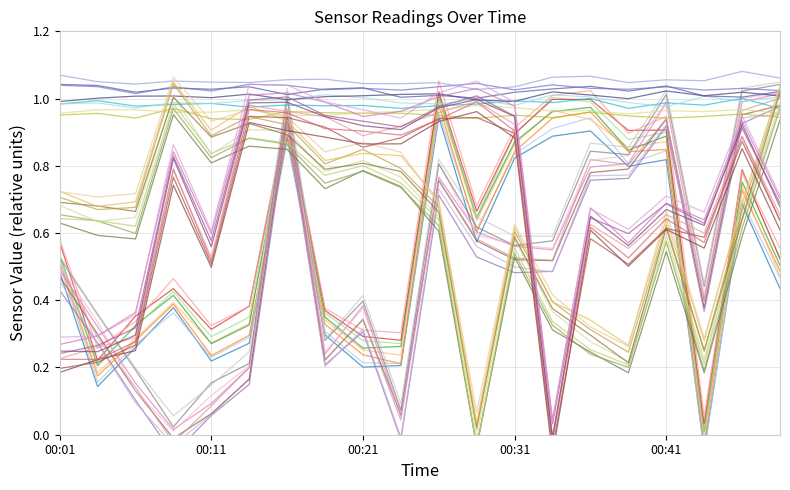

The temperature_2 series shows 1.5 at 00:28. True or false?

False